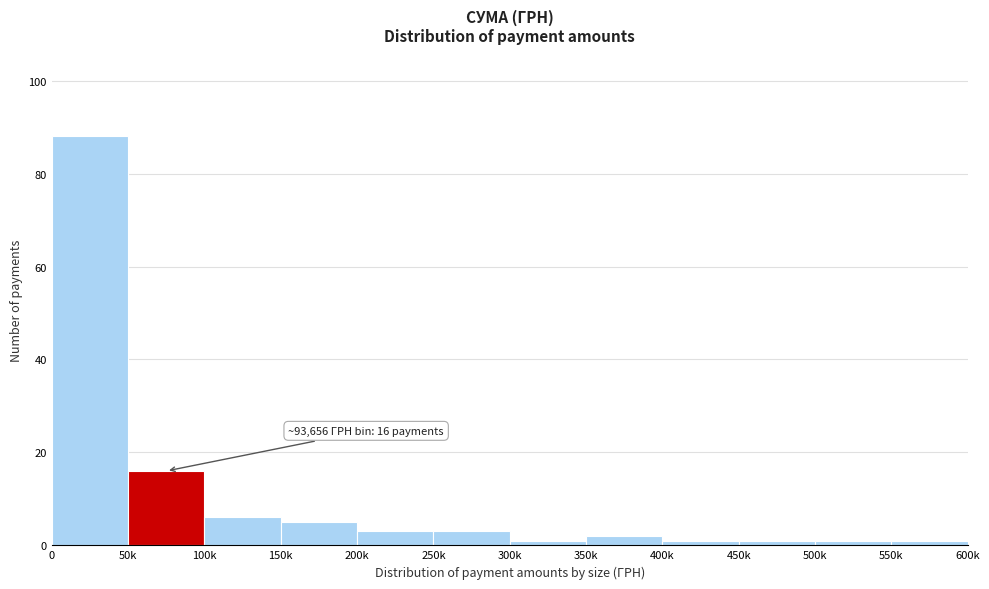

Reading left to right, transcribe all the data shown in this chart.

88	16	6	5	3	3	1	2	1	1	1	1